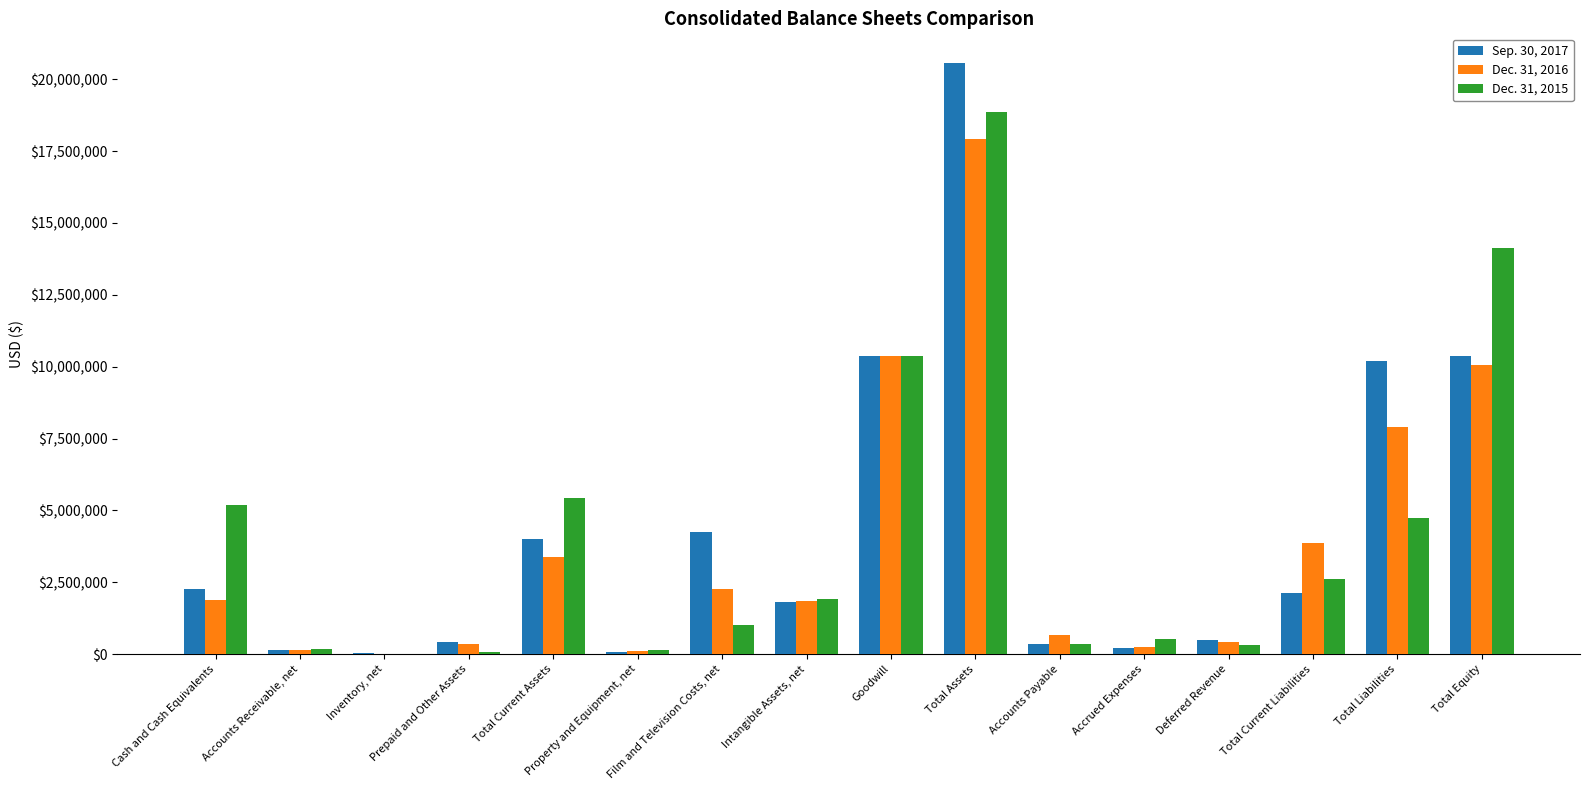

How many groups of bars are there?

16